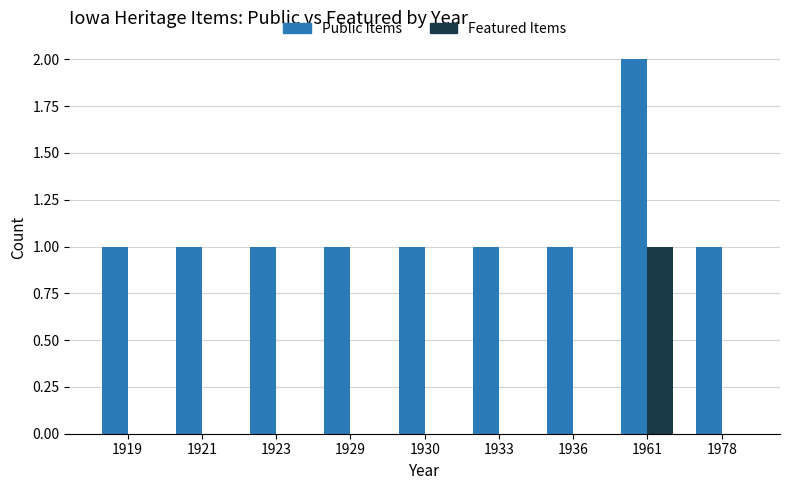

What is the maximum value for Featured Items?

1